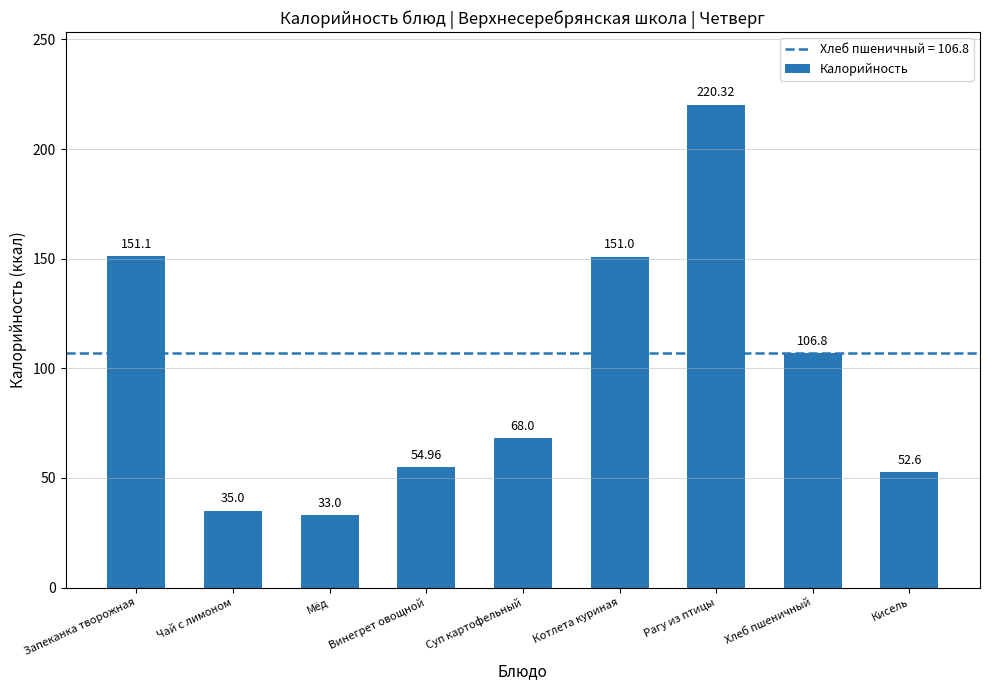

What is the sum of all values?

872.8